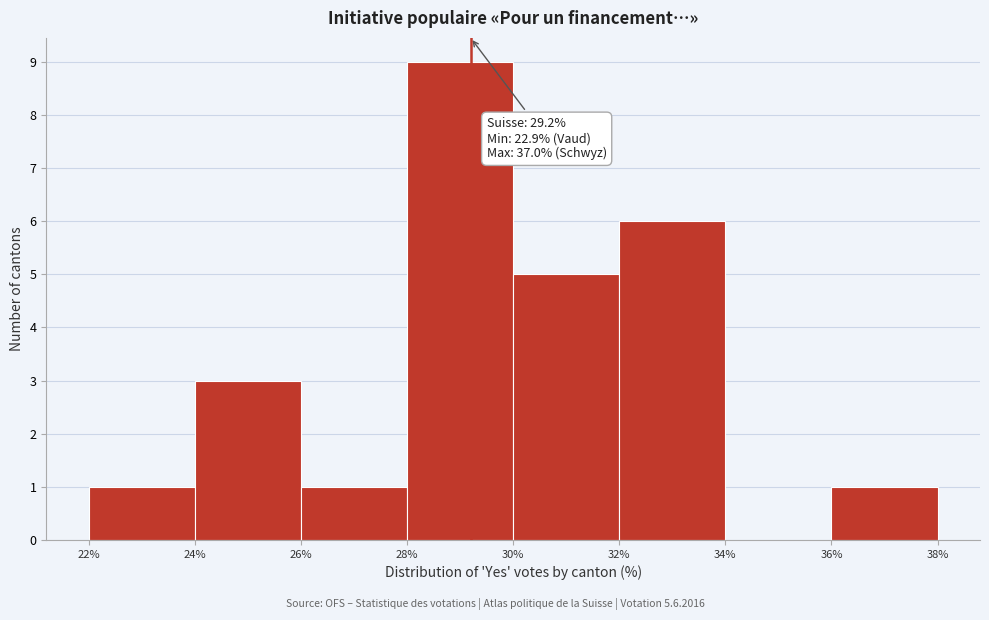

Over which range of the x-axis is the bar tallest?

28% to 30%